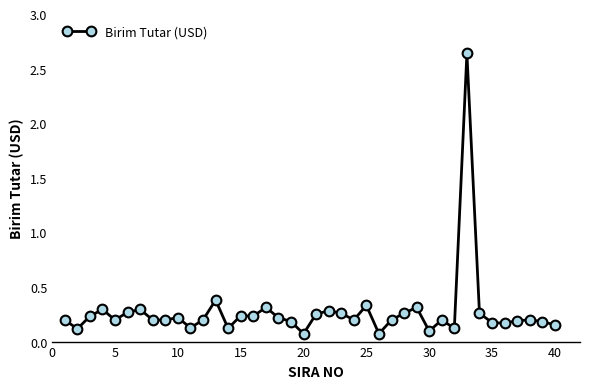

True or false: there are more than 2 points higher than both neighbors.

True